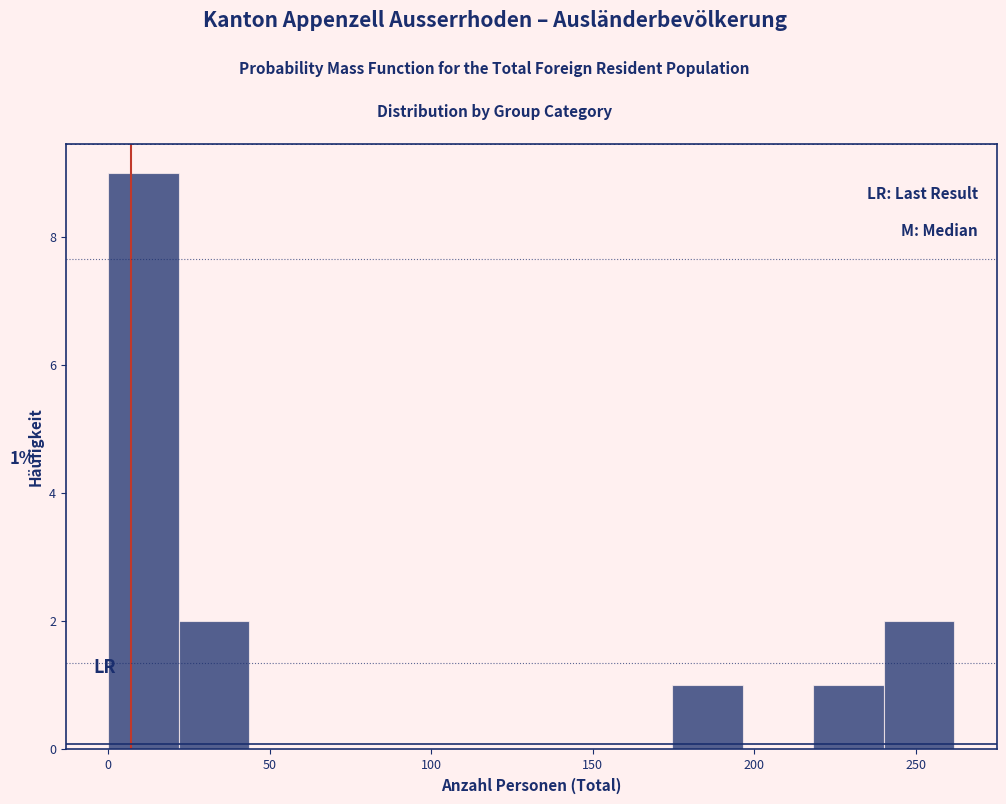

Which range on the x-axis has the tallest bar?

0 to 20